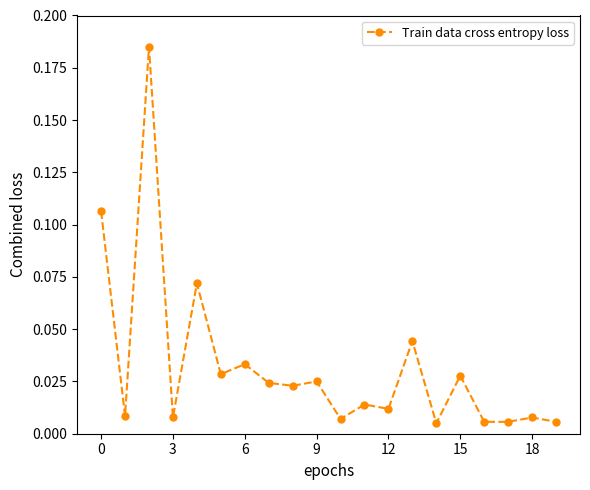

Is this an area chart (filled region under the line)?

No